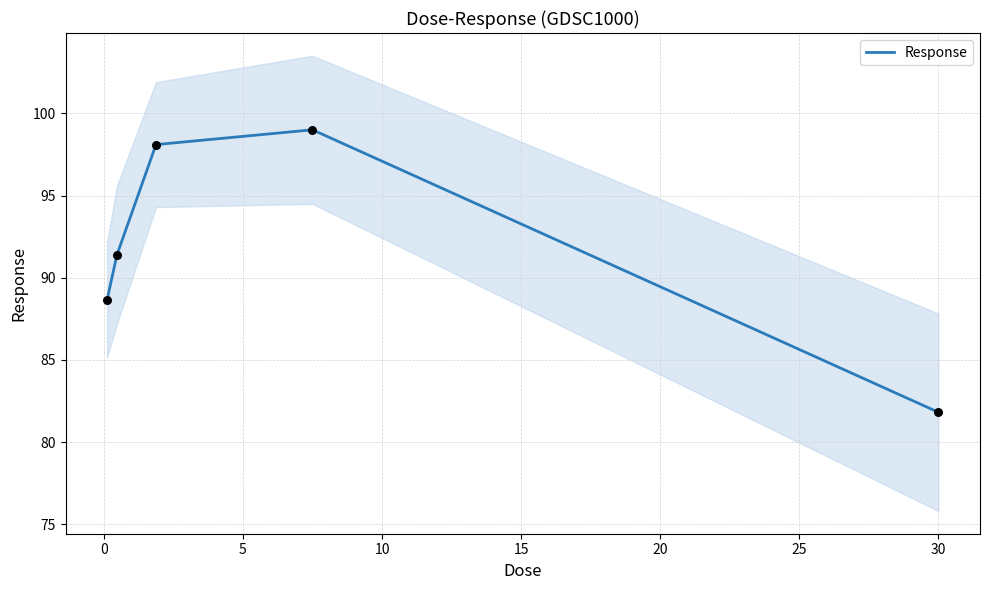

What is the lowest value of the Response series?

81.8